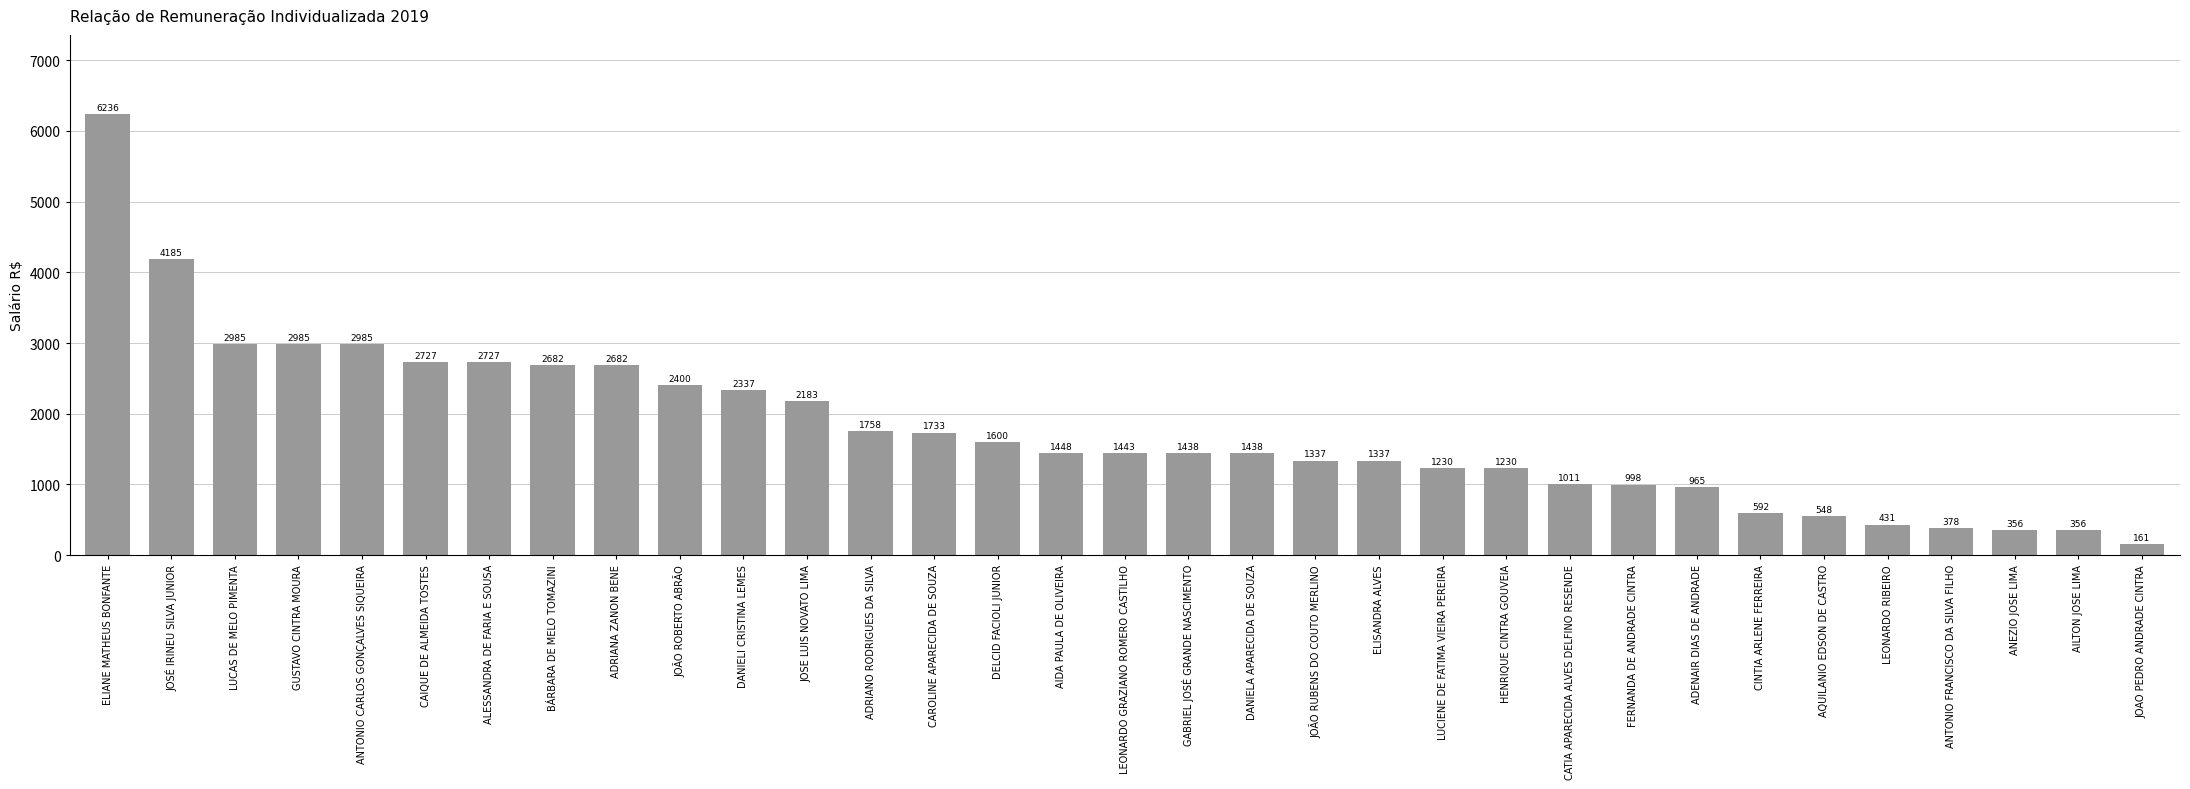

The value at JOÃO ROBERTO ABRÃO is 2400.0. True or false?

True